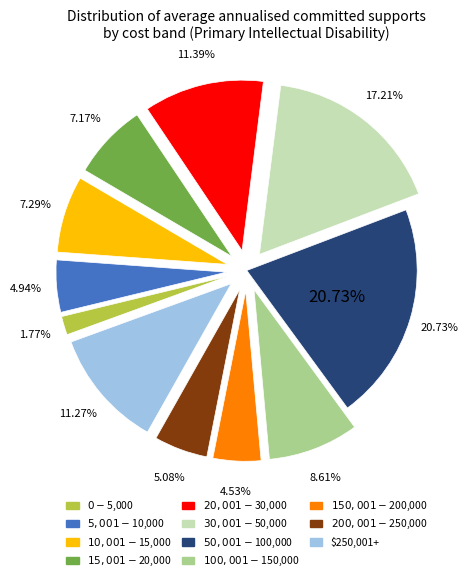

What is the largest slice in the pie chart?

$50,001-$100,000